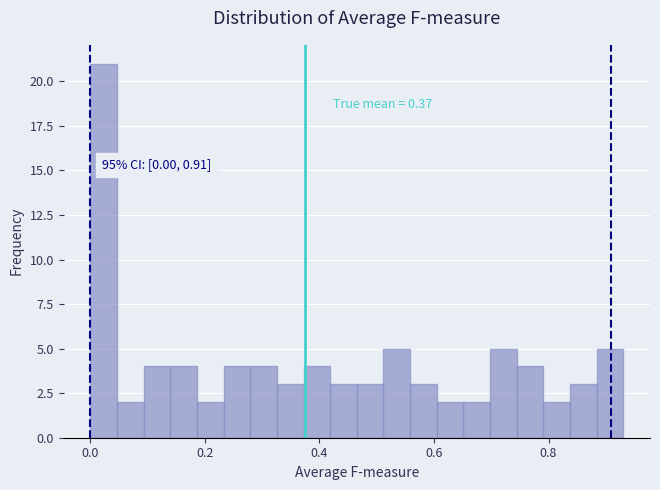

Around what value on the x-axis is the tallest bar? Give the approximate position of its centre, as read against the axis.

0.02